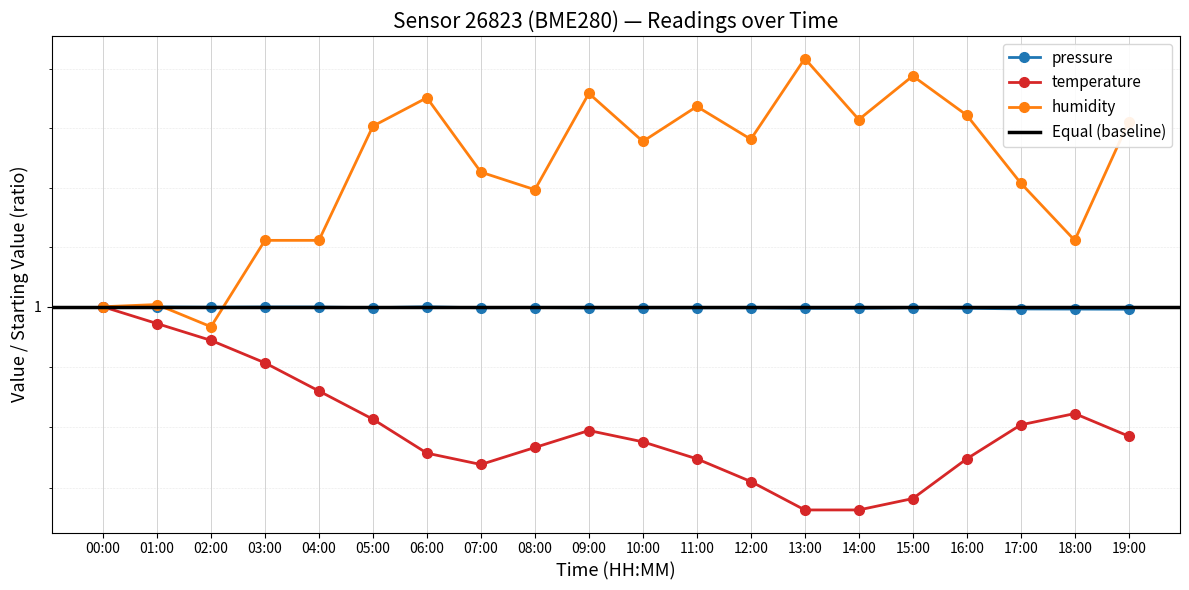

Which label corresponds to the largest value in the chart?

13:00